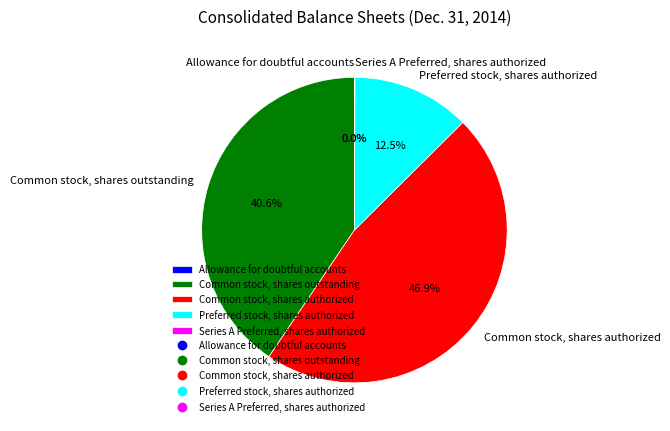

Which slice is the largest?

Common stock, shares authorized